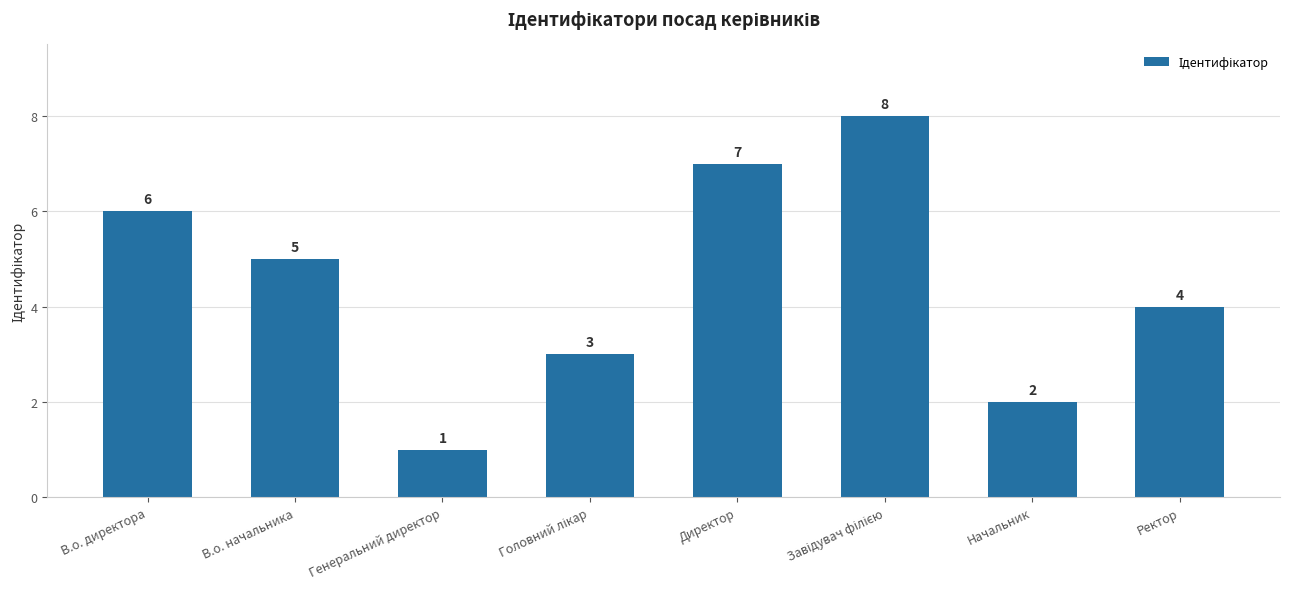

What is the change in value from Директор to Ректор?

-3